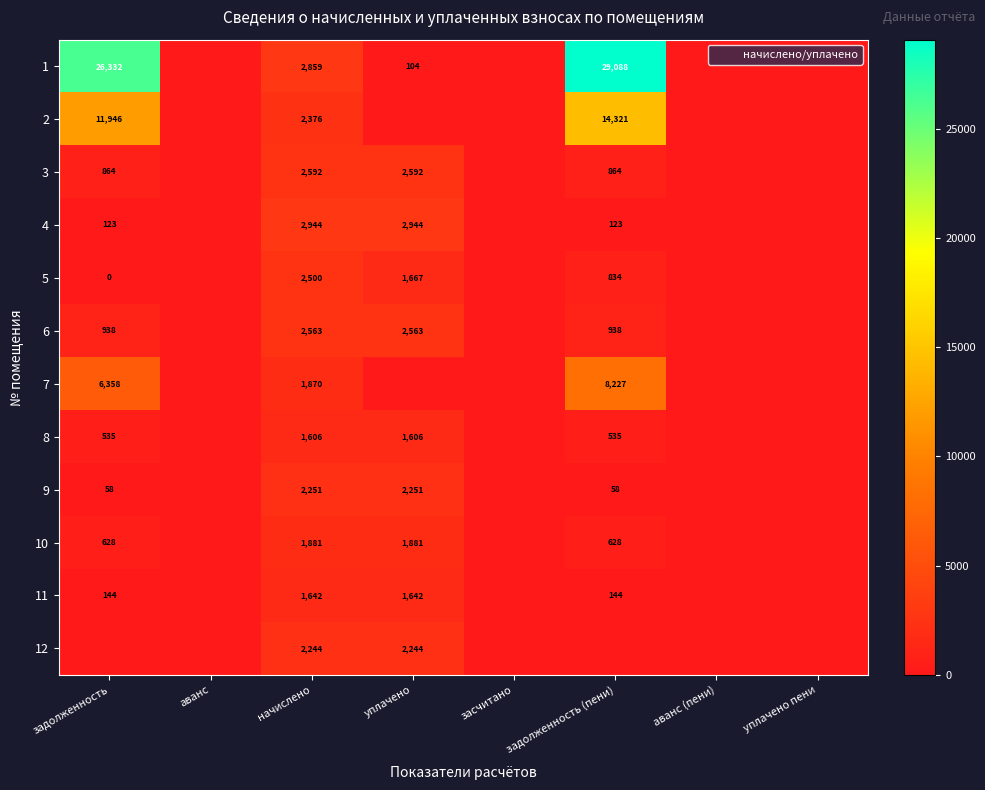

The 8 series shows 535.2 at задолженность (пени). True or false?

True